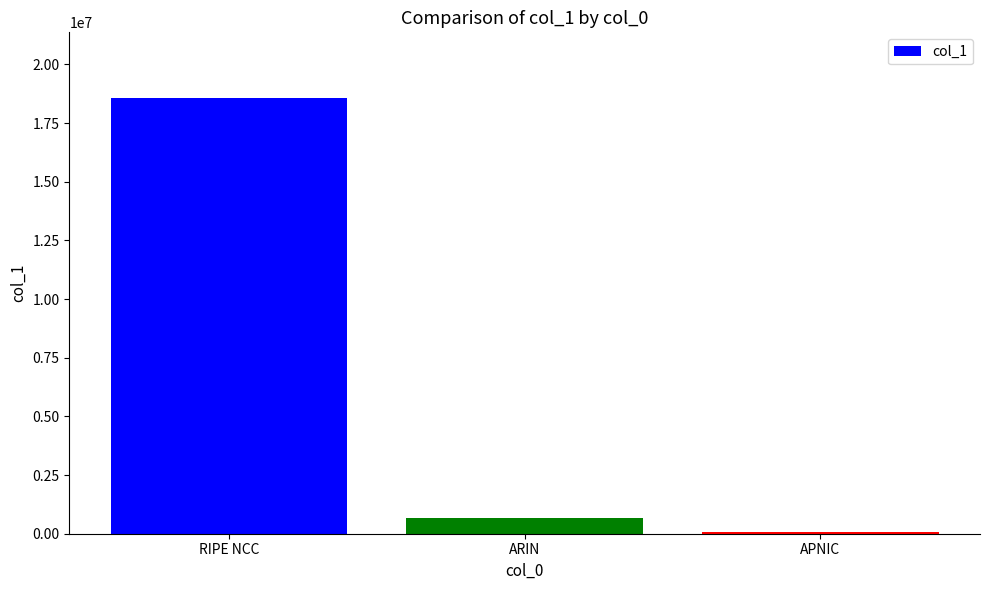

Approximately how many times larger is the value at ARIN compared to APNIC?

9.3